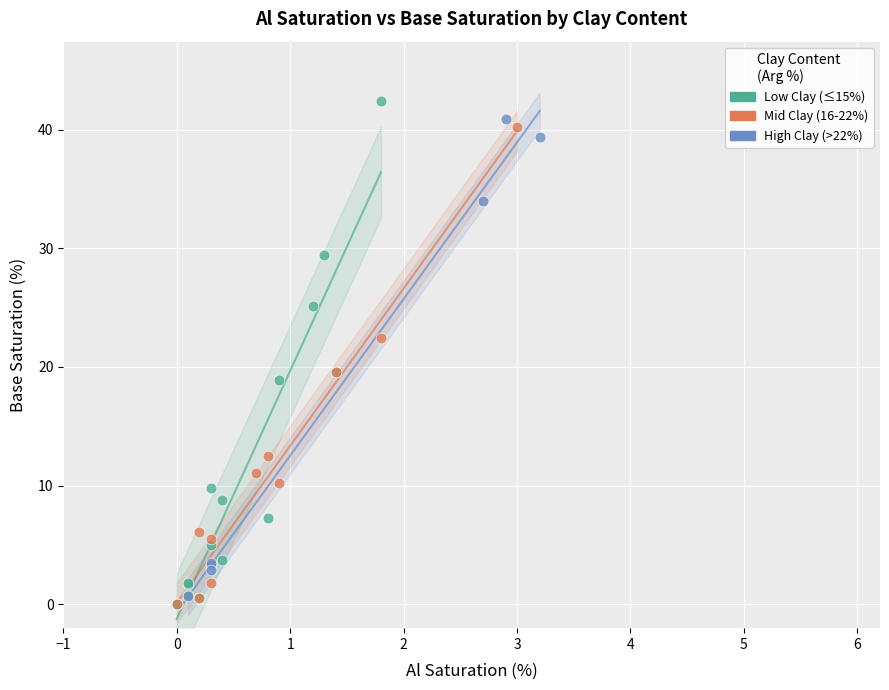

Which series has the widest spread of Y values?

Low Clay (≤15%)